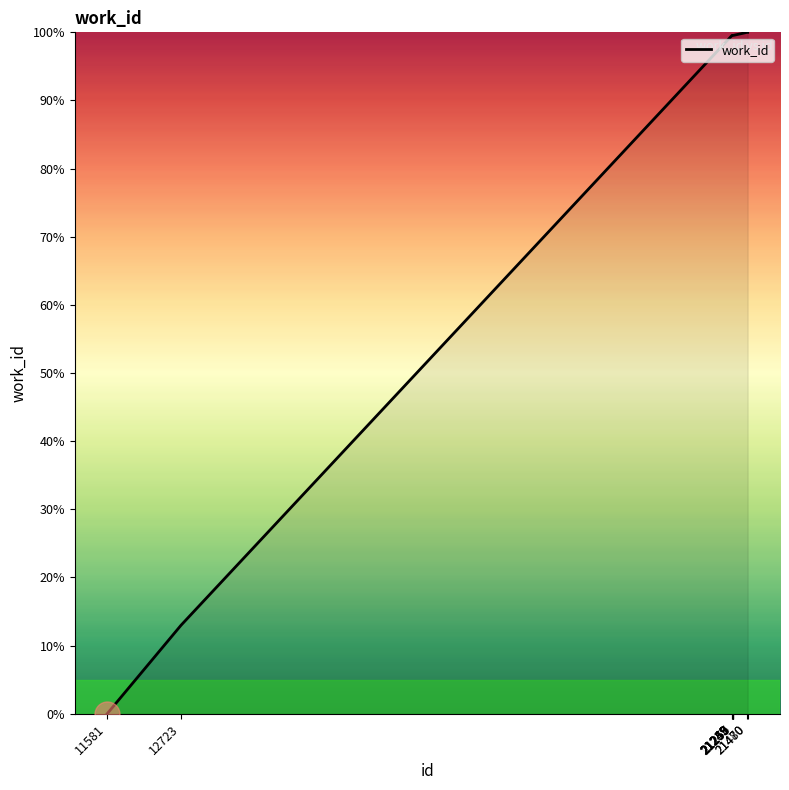

How many positive values are there?

9